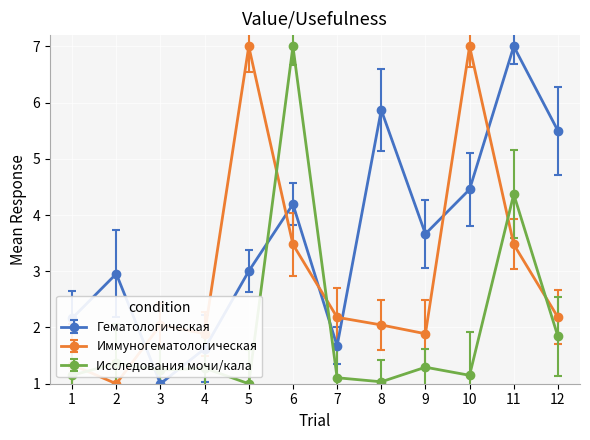

What is the difference between the Гематологическая values at 3 and 11?

6.0